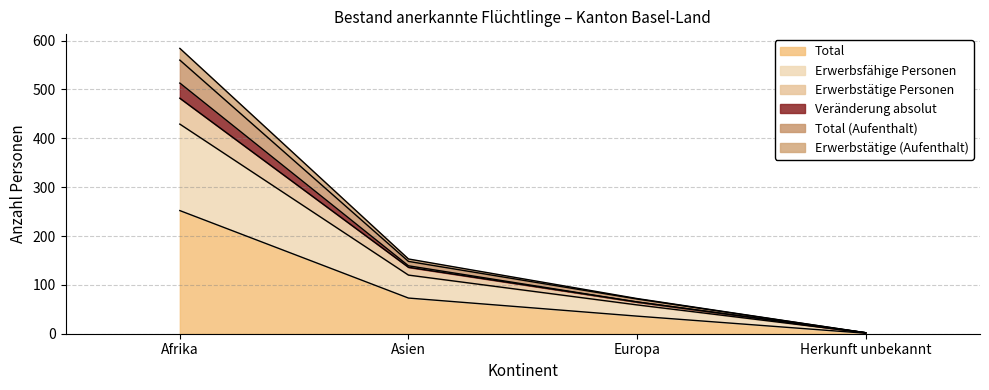

Which label corresponds to the largest value in the chart?

Afrika